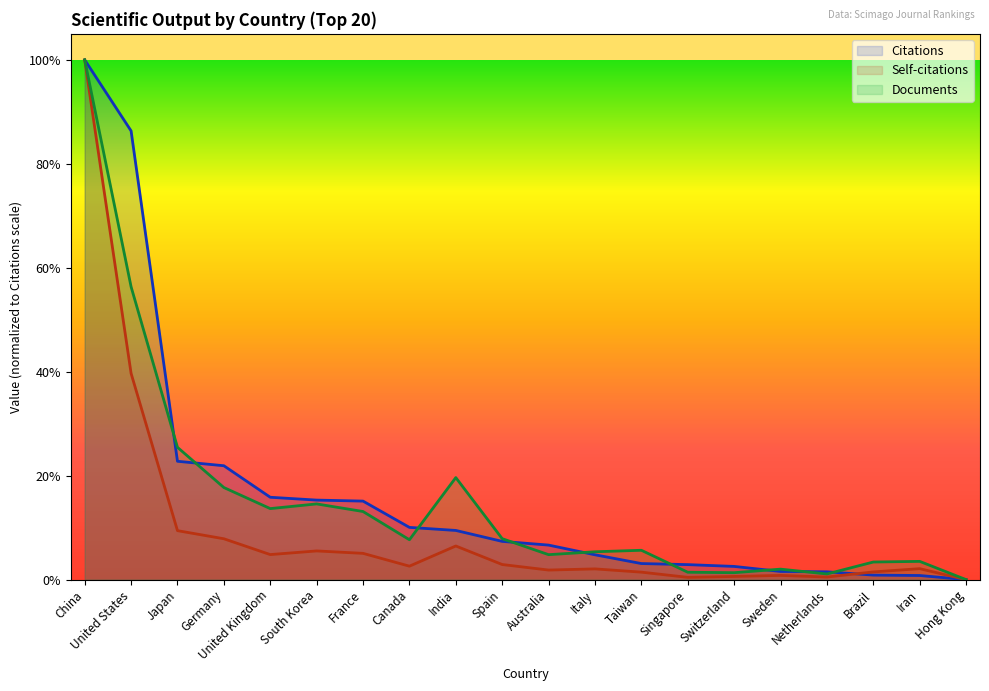

True or false: Citations and Documents intersect in this chart.

True